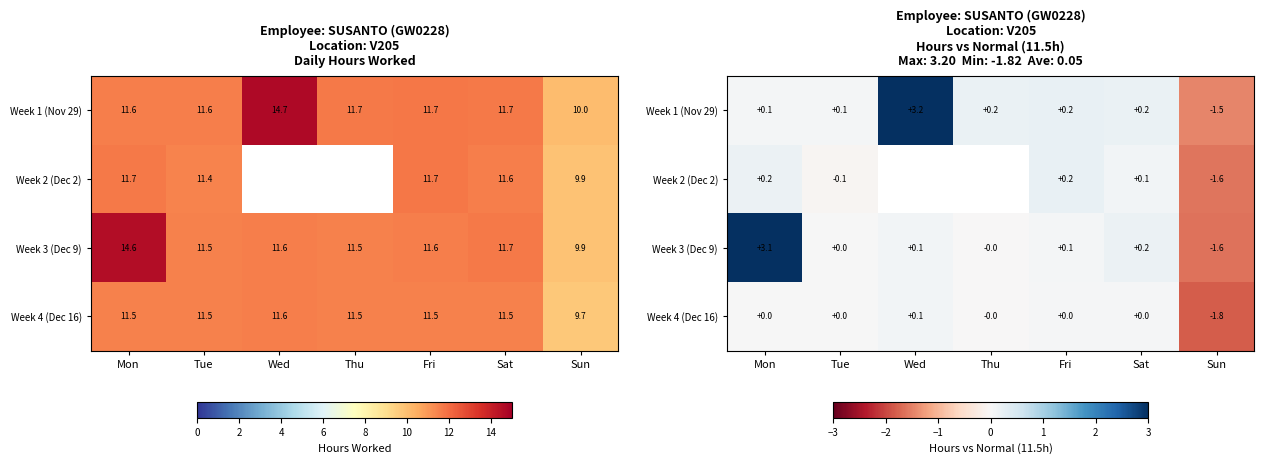

Is it true that Week 2 (Dec 2) equals 0.2 at Mon?

True